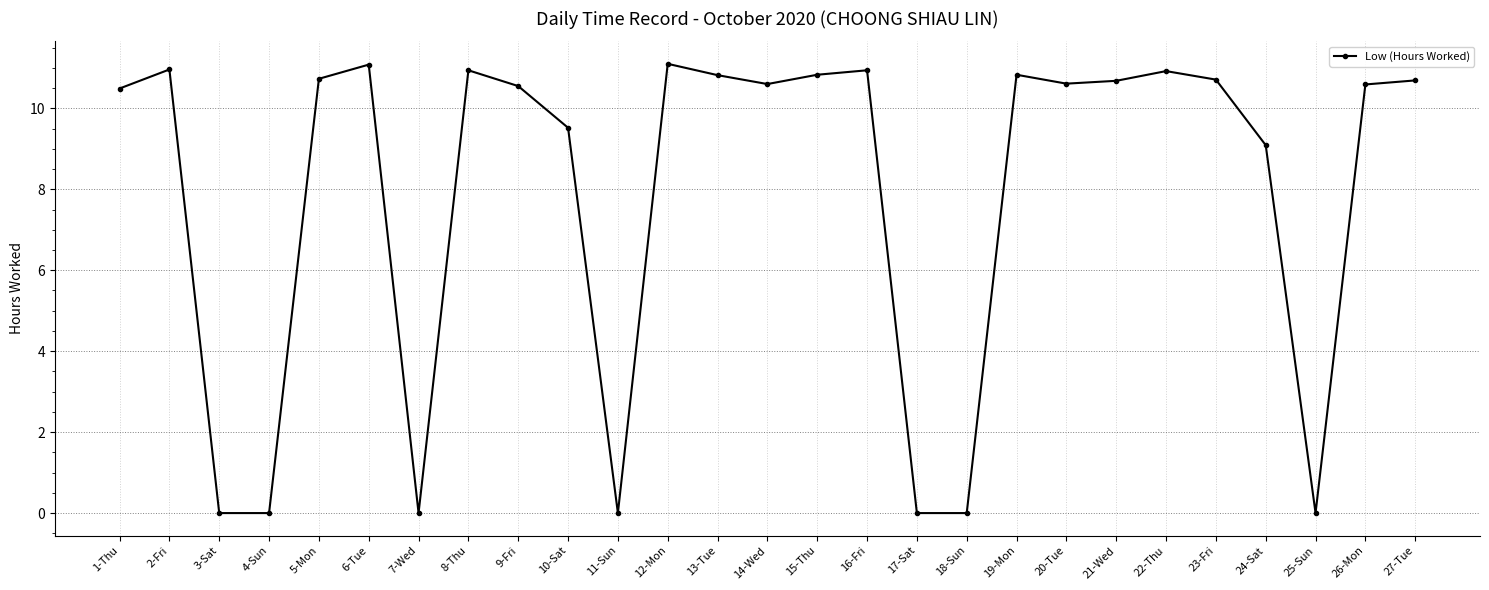

Count the number of data series in this chart.

1